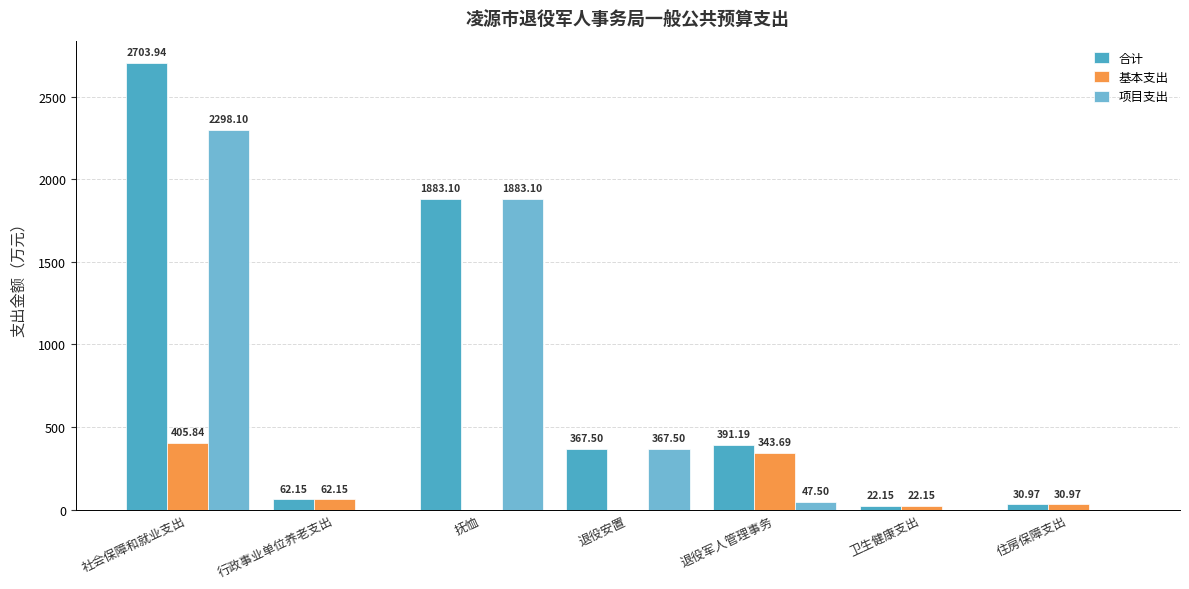

Which series changed the most between 社会保障和就业支出 and 住房保障支出?

合计